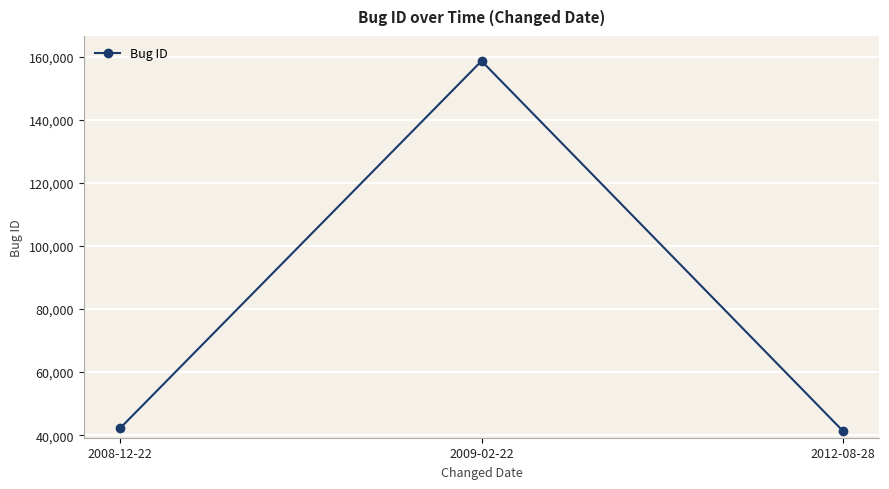

Reading right to left, list all the values displayed in this chart.

41265	158618	42157